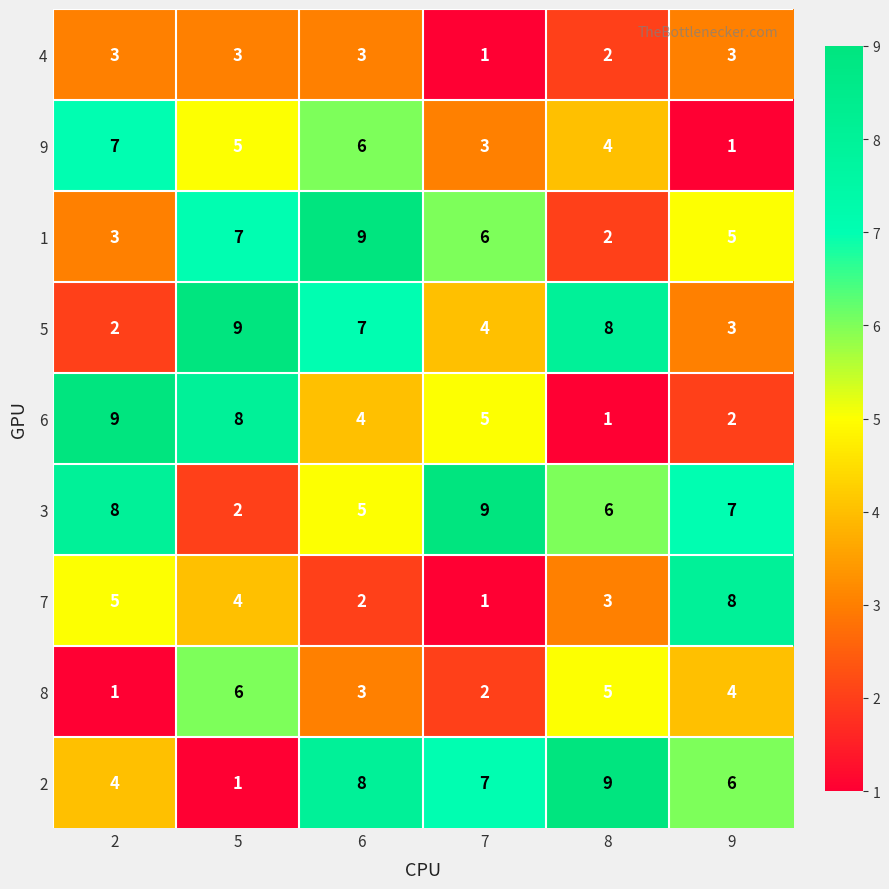

How many values in the 1 series are below 6?

3